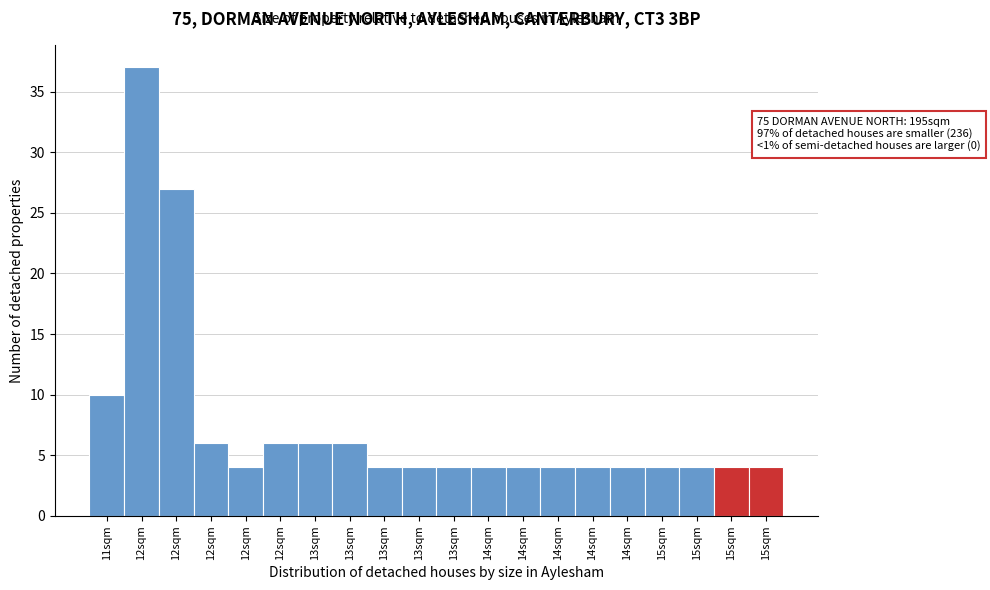

Are the bars horizontal?

No